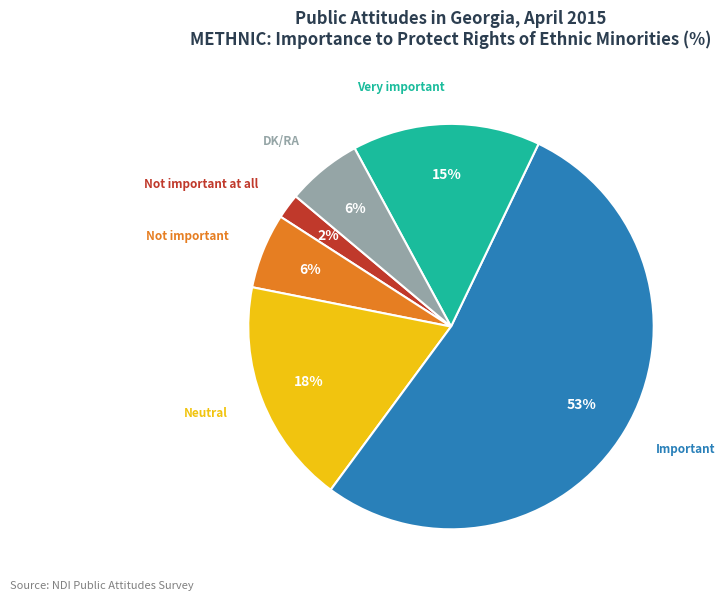

To the nearest percent, what is the average slice percentage?

17%